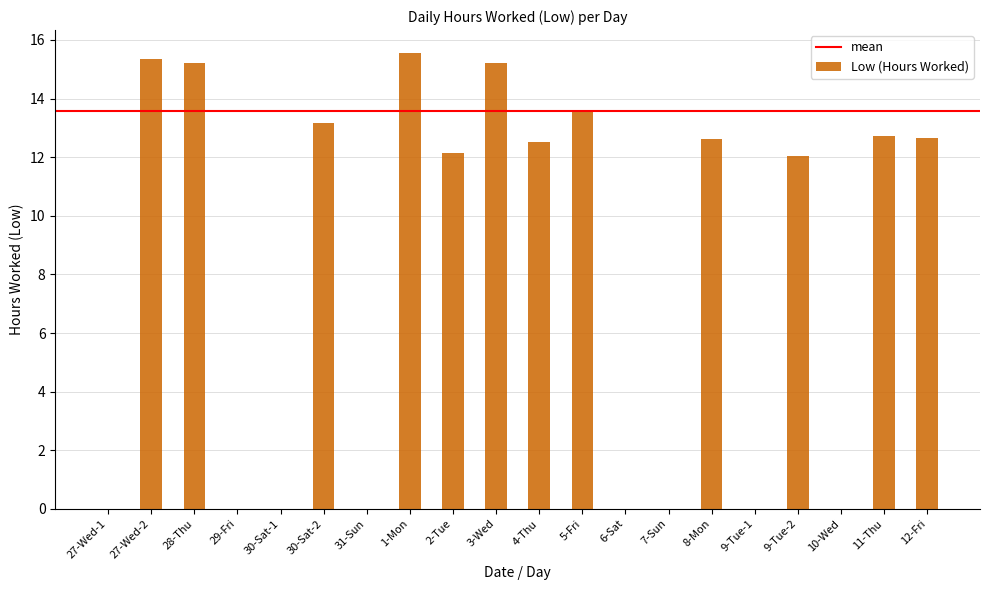

What is the sum of all values?

162.8